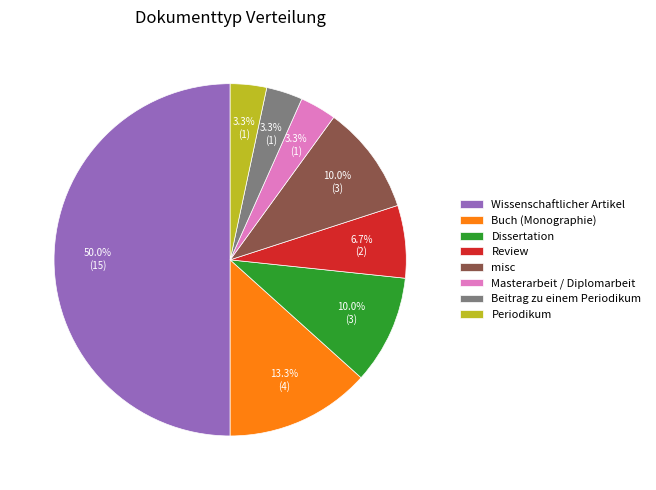

What percentage is NOT represented by misc?

90.0%